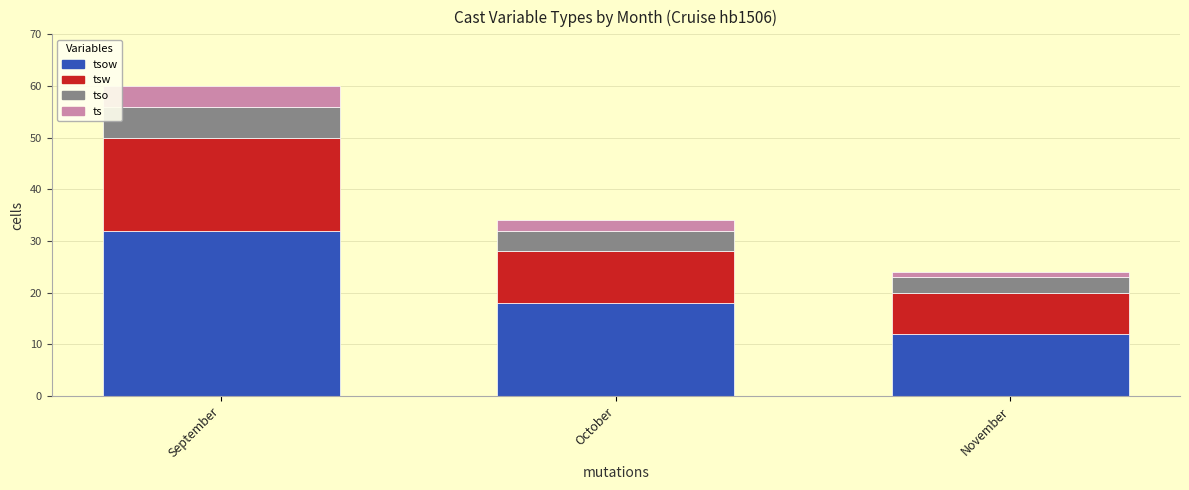

The ts series shows 4 at September. True or false?

True